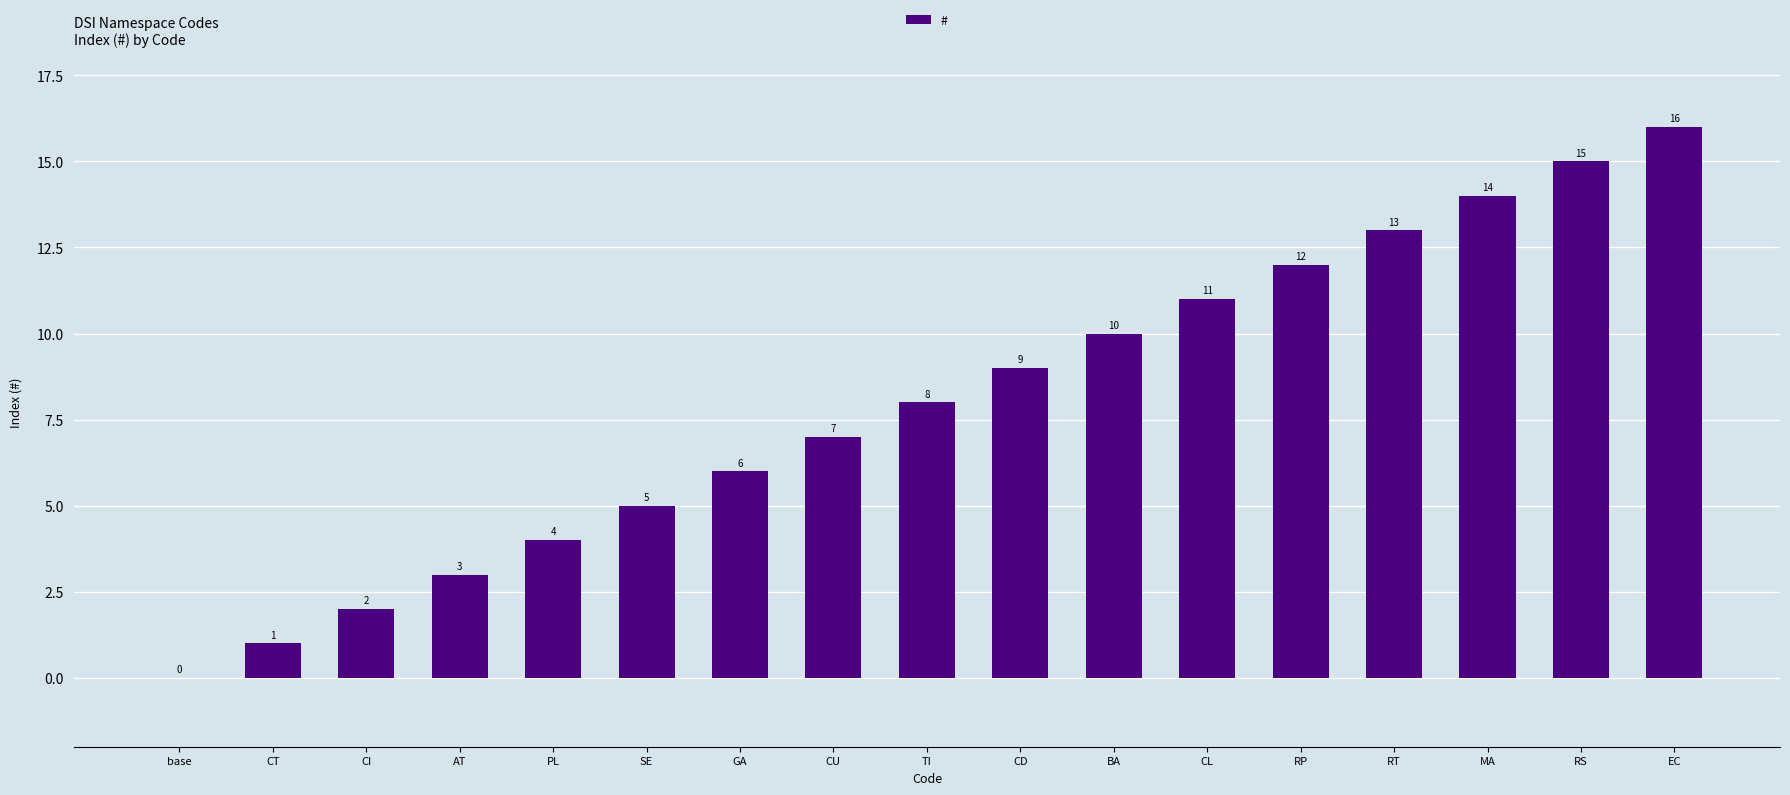

What is the sum of the values at EC and TI?

24